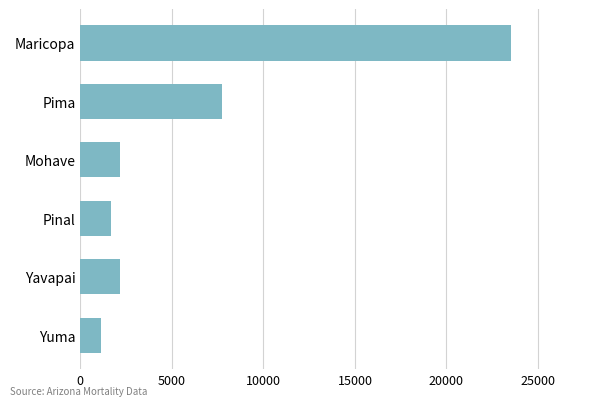

Are the bars horizontal?

Yes